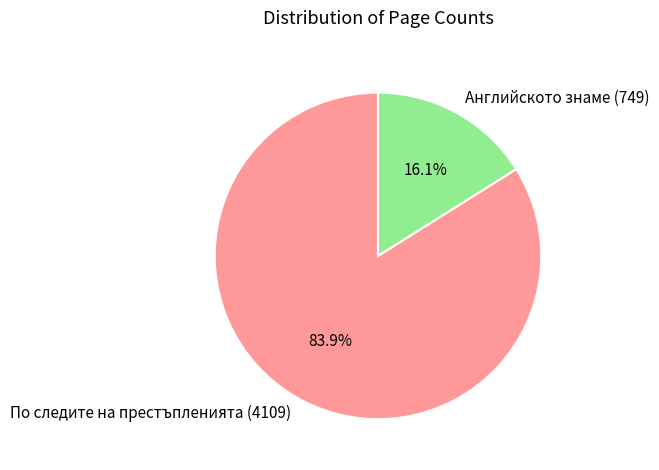

What is the ratio of the value at Английското знаме (749) to the value at По следите на престъпленията (4109)?

0.2